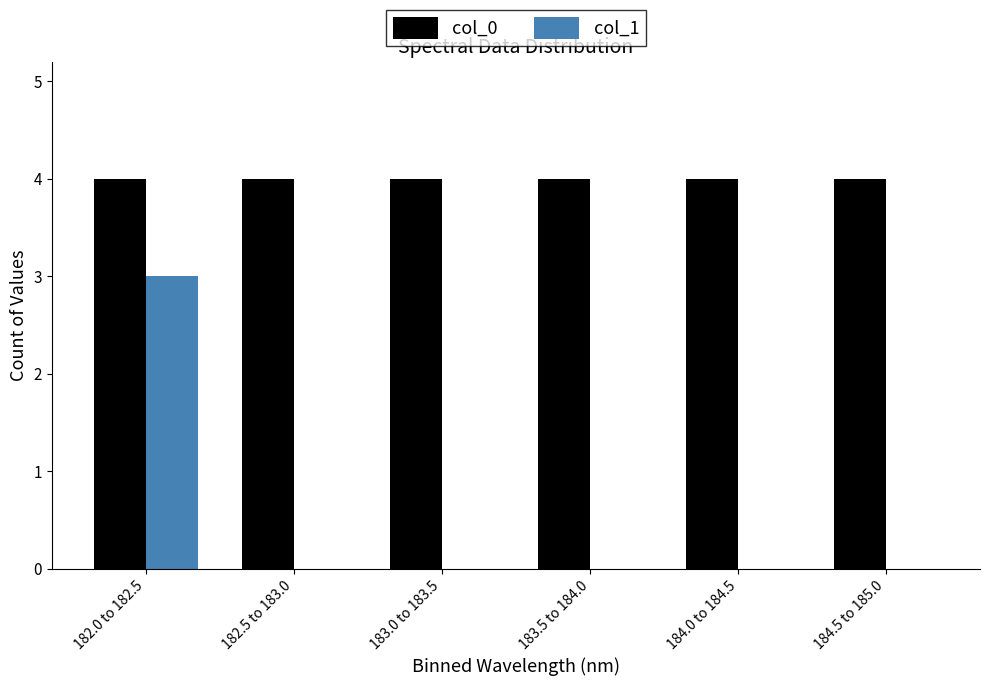

Reading right to left, list all the values displayed in this chart.

col_0: 184.5 to 185.0=4	184.0 to 184.5=4	183.5 to 184.0=4	183.0 to 183.5=4	182.5 to 183.0=4	182.0 to 182.5=4
col_1: 184.5 to 185.0=0	184.0 to 184.5=0	183.5 to 184.0=0	183.0 to 183.5=0	182.5 to 183.0=0	182.0 to 182.5=3